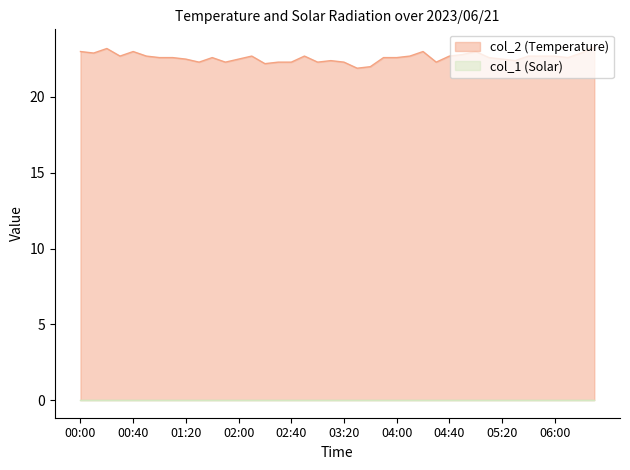

What position from the right is 06:20?

2